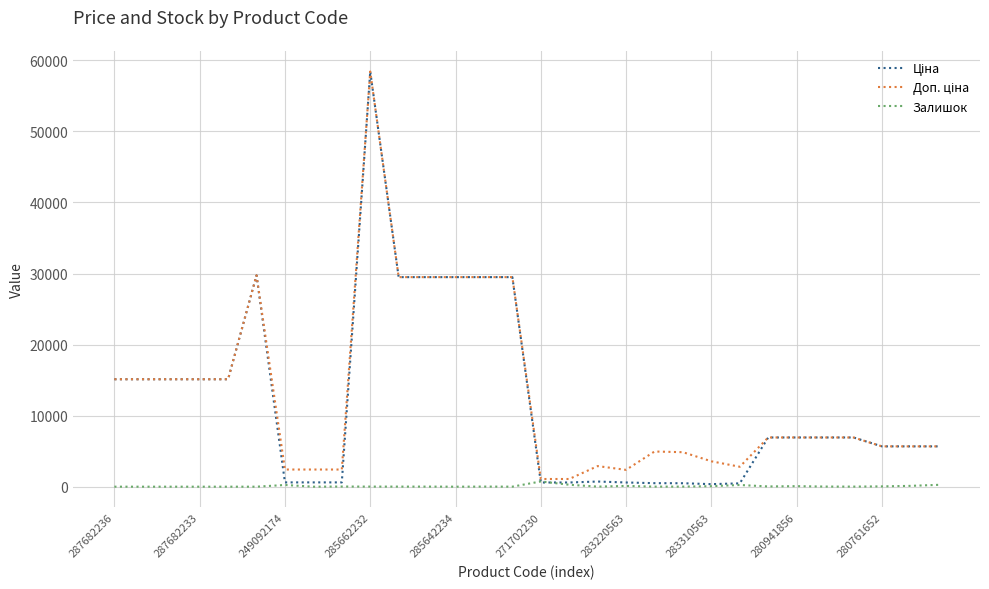

What is the greatest value displayed?

58426.5